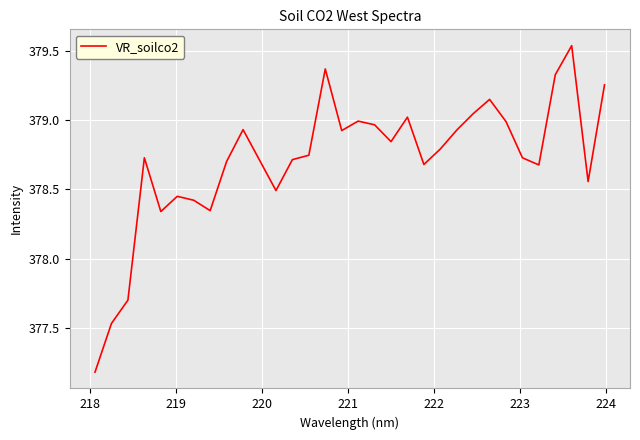

What is the smallest value displayed?

377.2